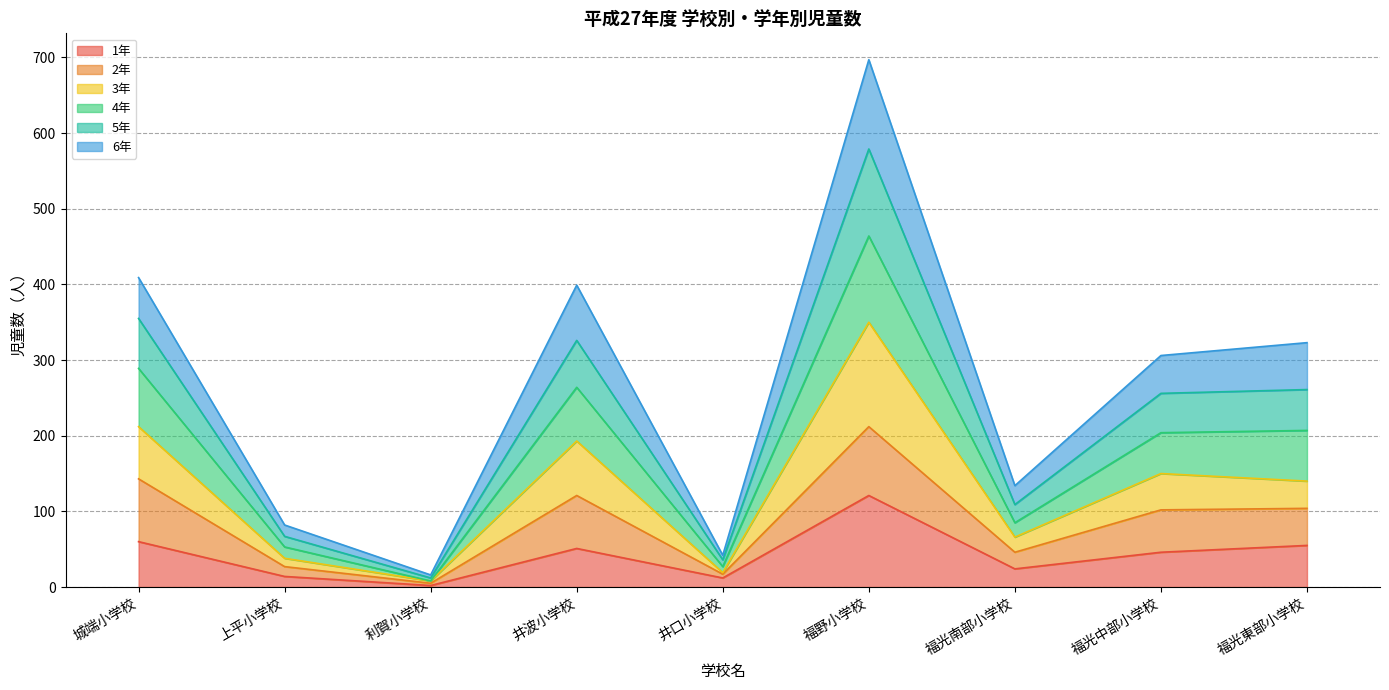

Which series has the largest total across all categories?

5年